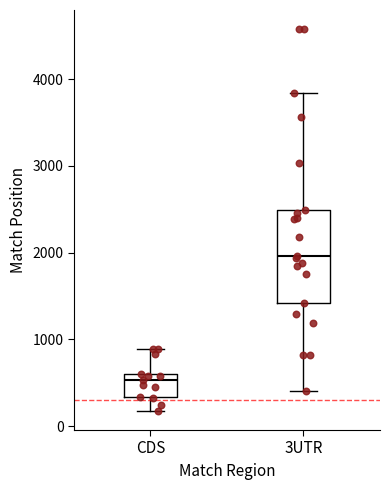

Reading left to right, transcribe this box plot: for each box, give where its median line is, the range the box spans, and where its two whiskers end, as read against the y-axis. The values are not printed on the chart, so give them approximately, as read against the axis.

CDS: median 500, box 300 to 600, whiskers 200 to 900
3UTR: median 2000, box 1400 to 2500, whiskers 400 to 3800